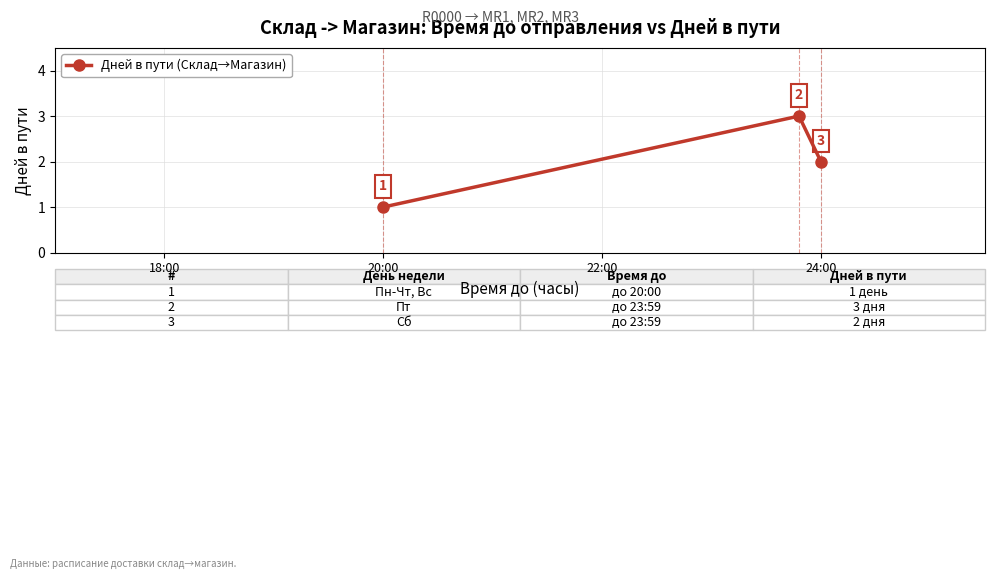

Count the values in the range 1 to 3.

3